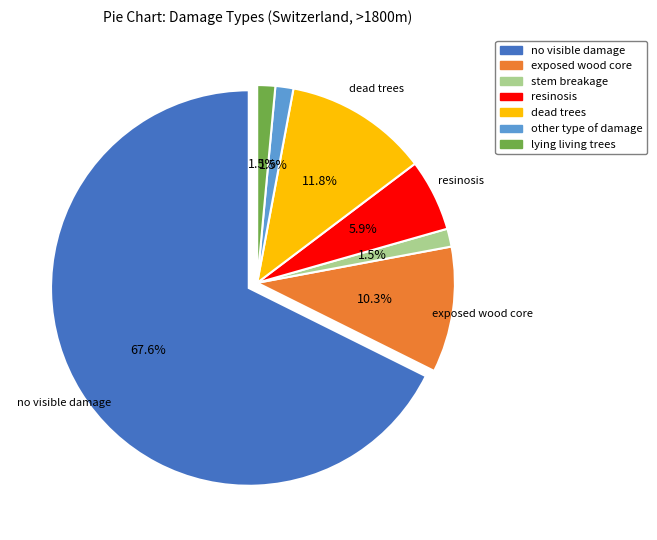

To the nearest percent, what is the difference between the largest and smallest slice percentages?

66%